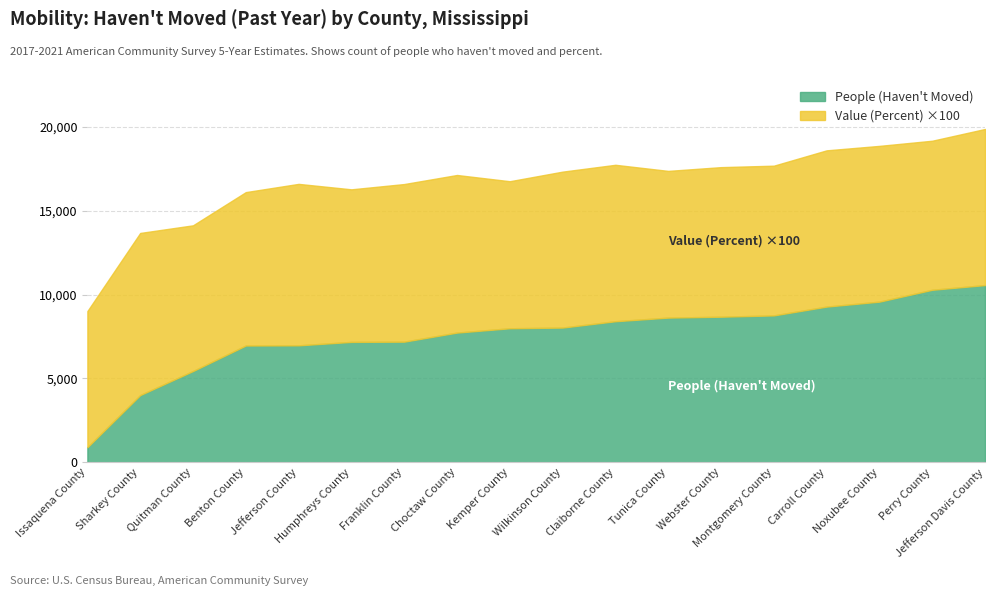

At which label is People (Haven't Moved) closest to 5728?

Quitman County